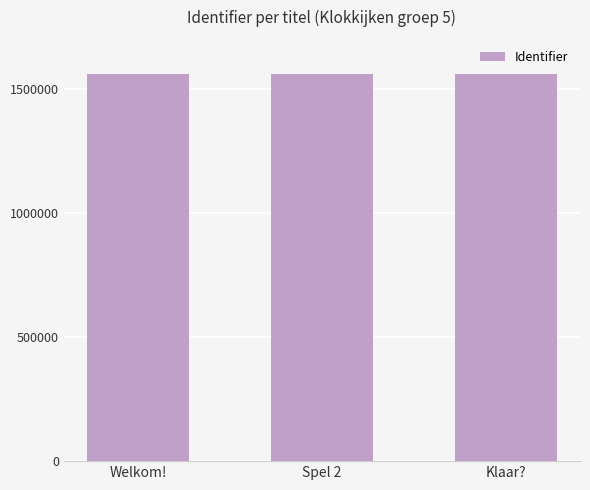

What position from the left is Welkom!?

1